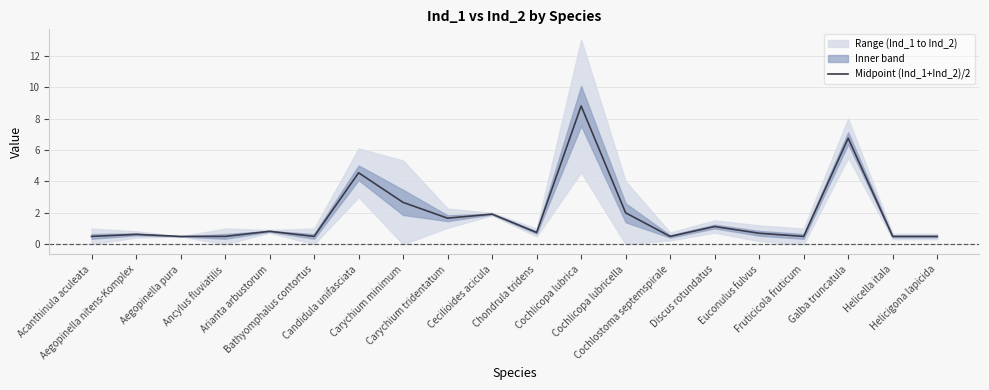

What is the minimum value shown in the chart?

0.5